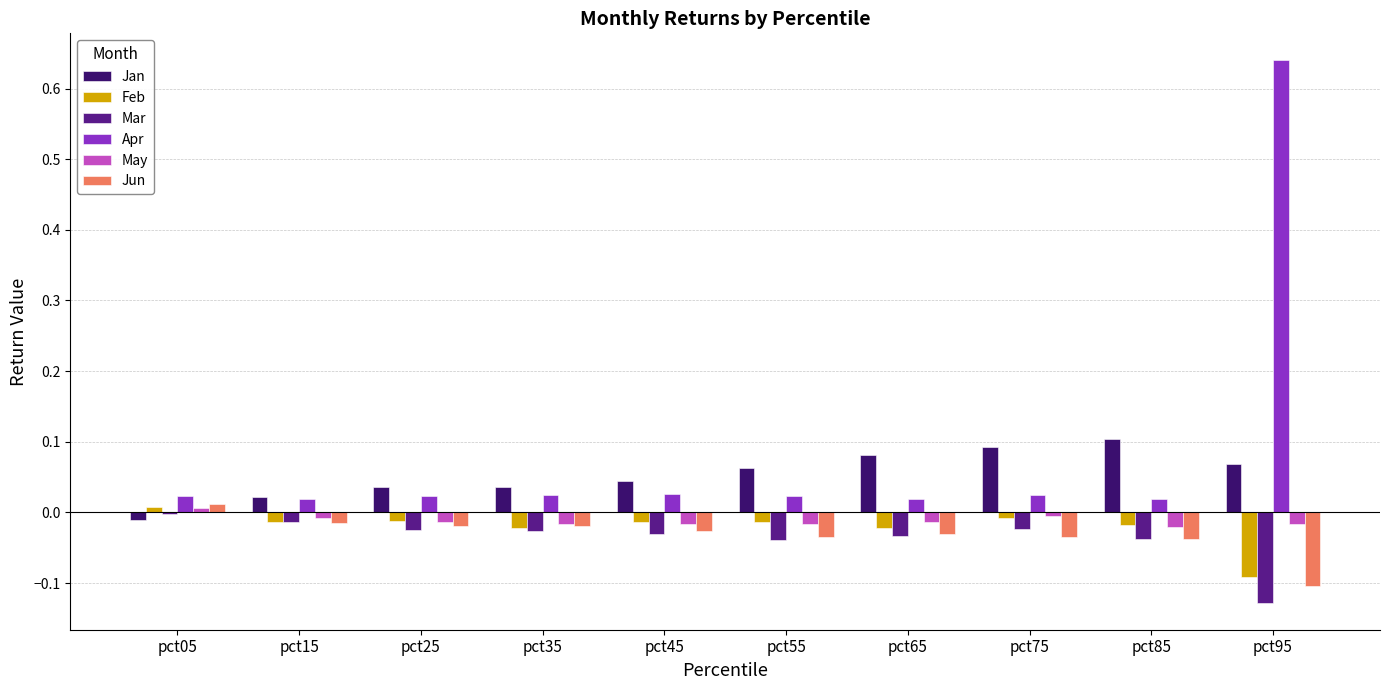

Which series changed the most between pct05 and pct55?

Jan